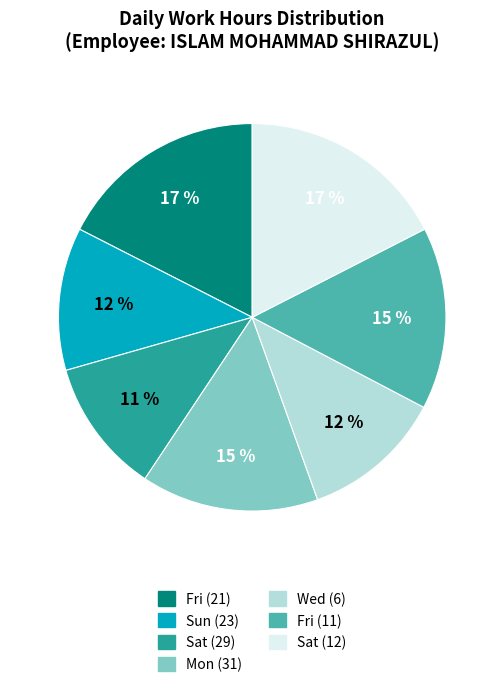

Count the number of slices in the pie.

7